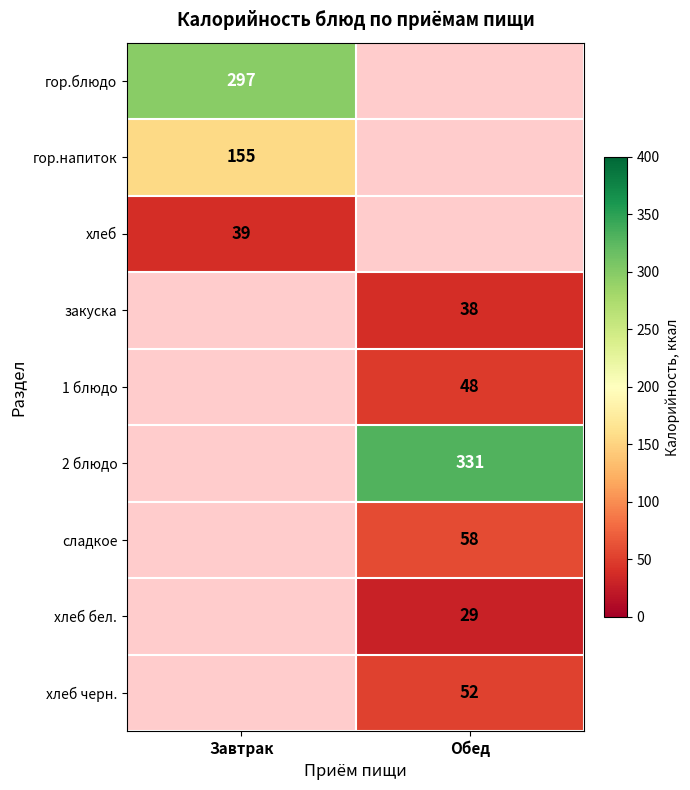

True or false: гор.напиток has a value of 155 at Завтрак.

True